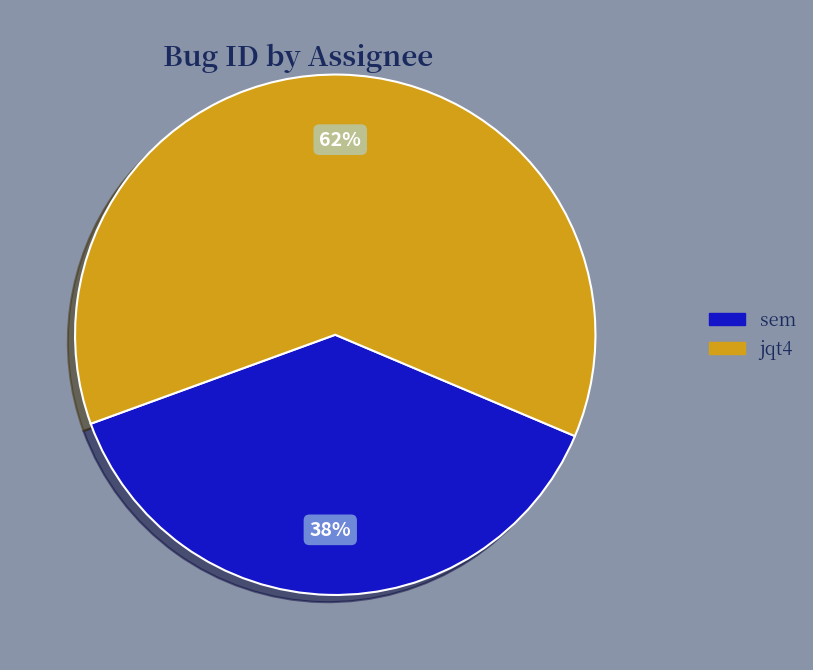

Does jqt4 account for over 50% of the chart?

Yes